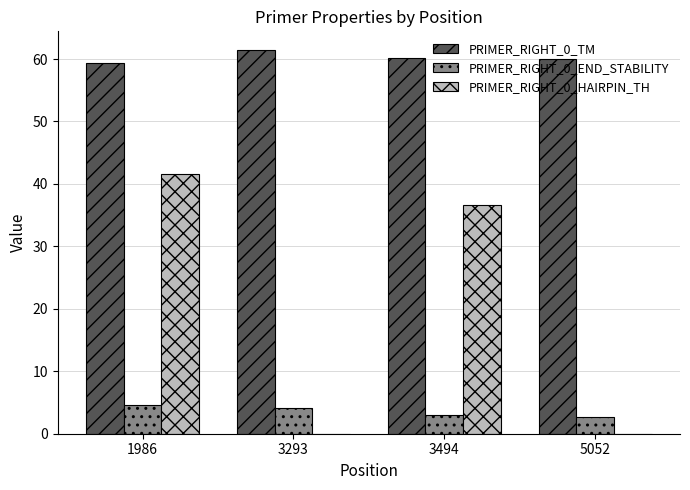

What is the spread (max minus min) of values at 5052?

60.0